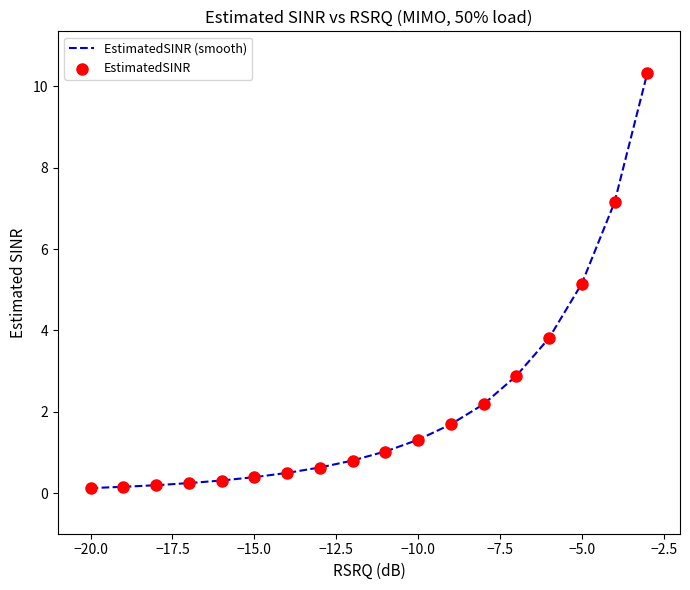

Approximately how many times larger is the value at -6 compared to -11?

3.7